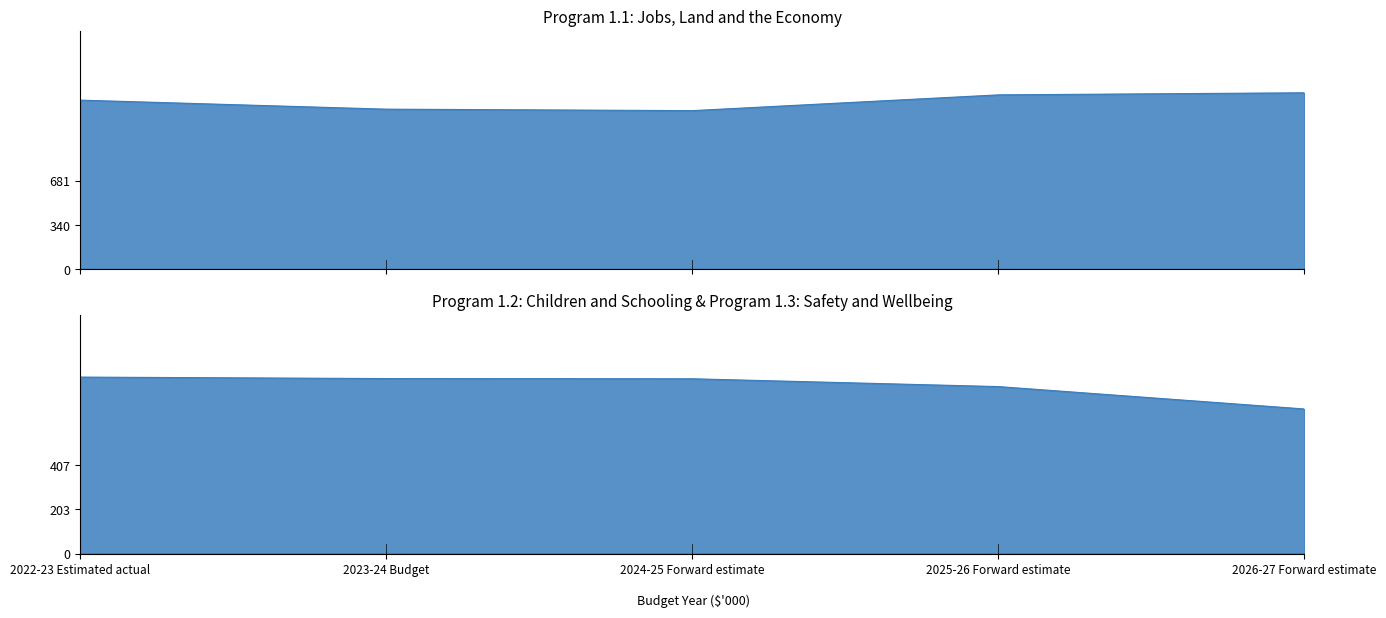

What position from the right is 2025-26 Forward estimate?

2